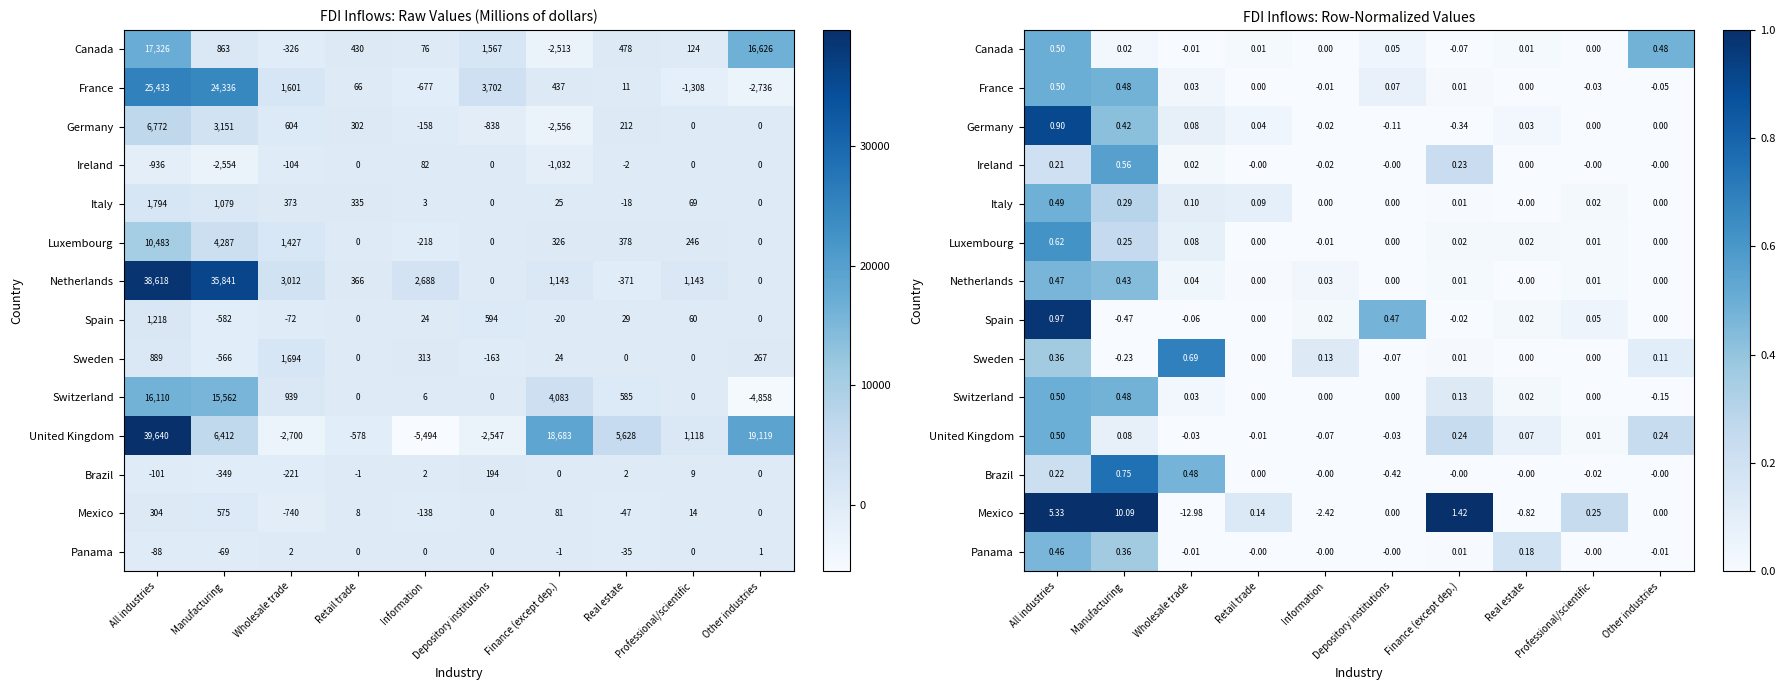

What is the difference between the second highest and second lowest values in the Germany series?

0.5